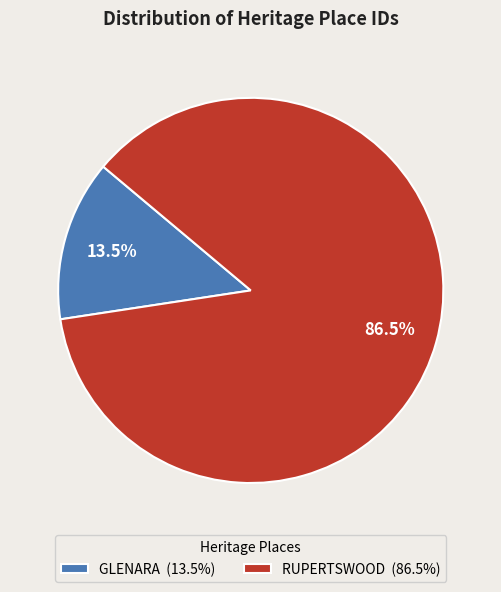

What percentage do RUPERTSWOOD and GLENARA together represent?

100.0%